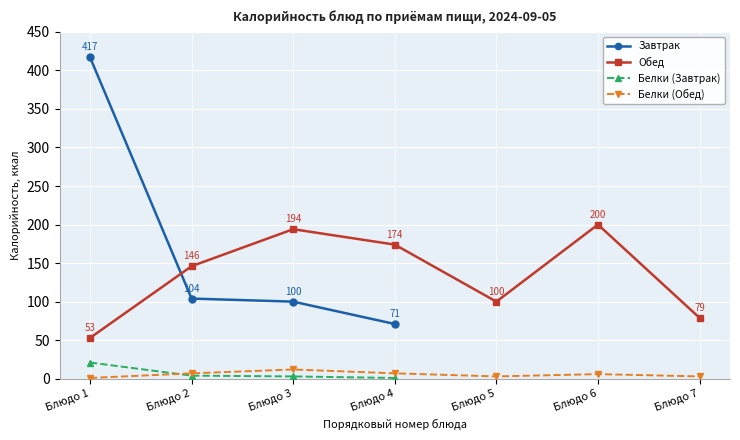

At which label does Завтрак reach its minimum?

Блюдо 4